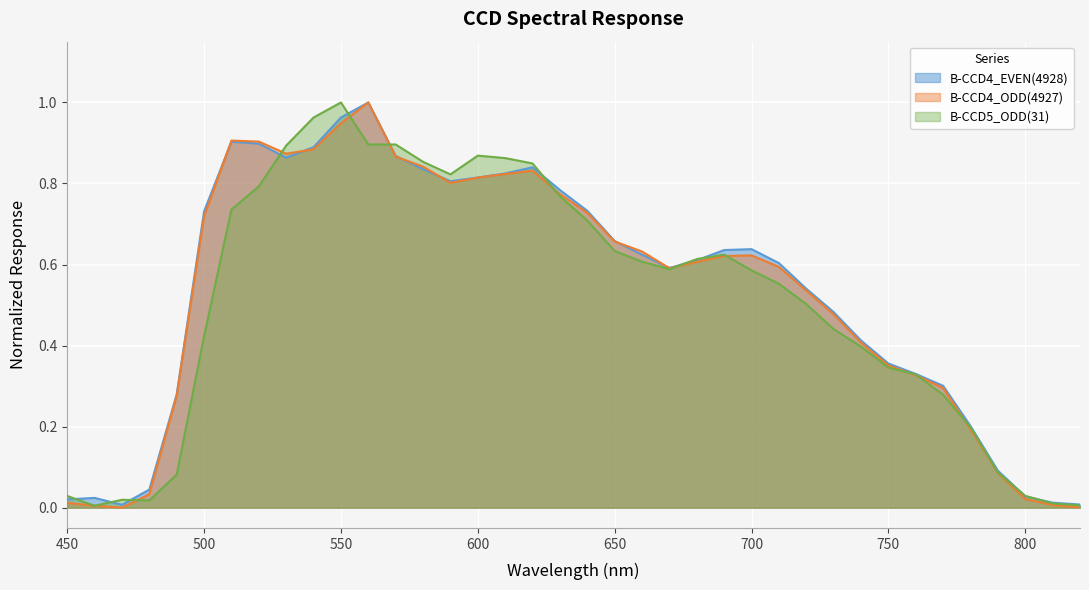

The value of B-CCD5_ODD(31) at 610 is 0.9. True or false?

True